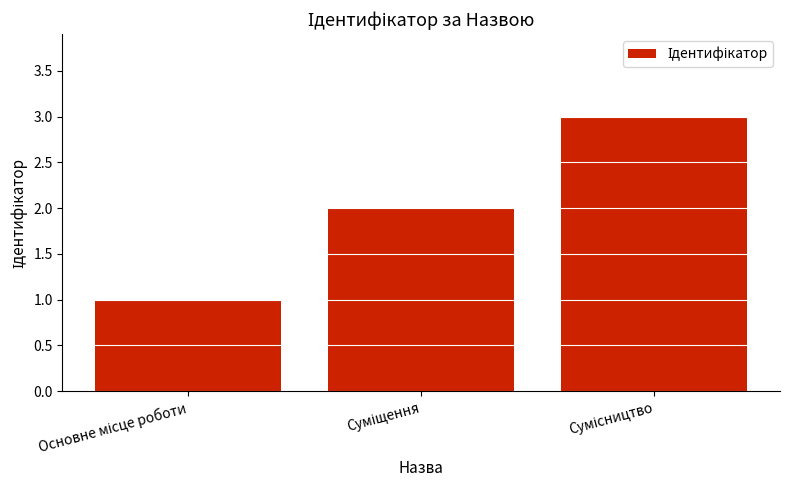

Count the number of categories in the chart.

3